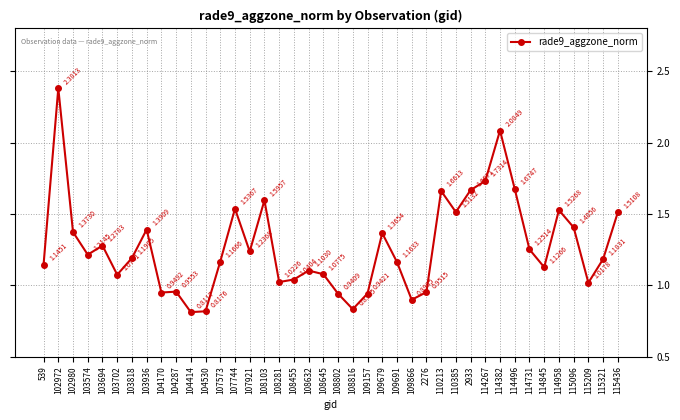

How many interior local peaks (higher than both neighbors) does the data have?

11